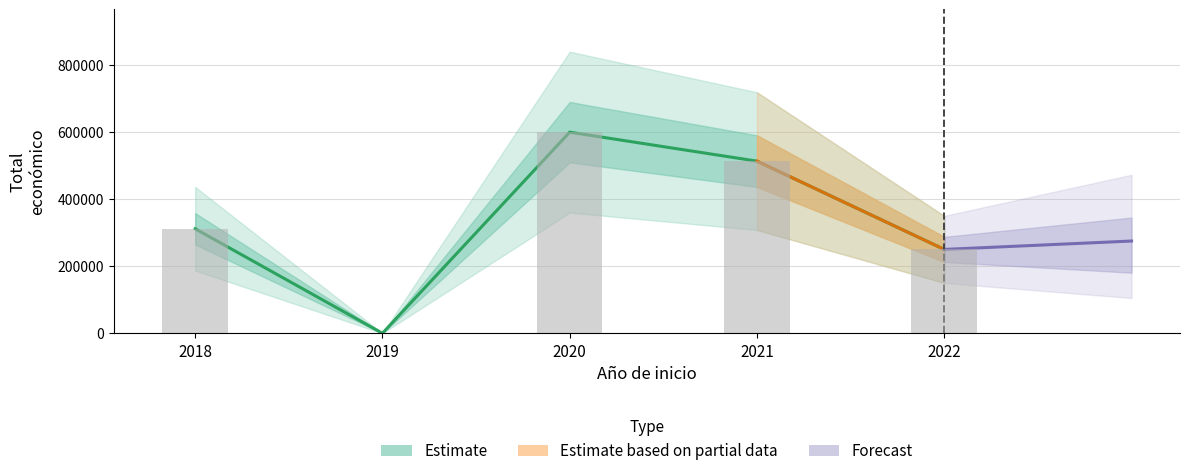

Reading left to right, extract all data points from this chart.

311553	0	599636	513192	250000